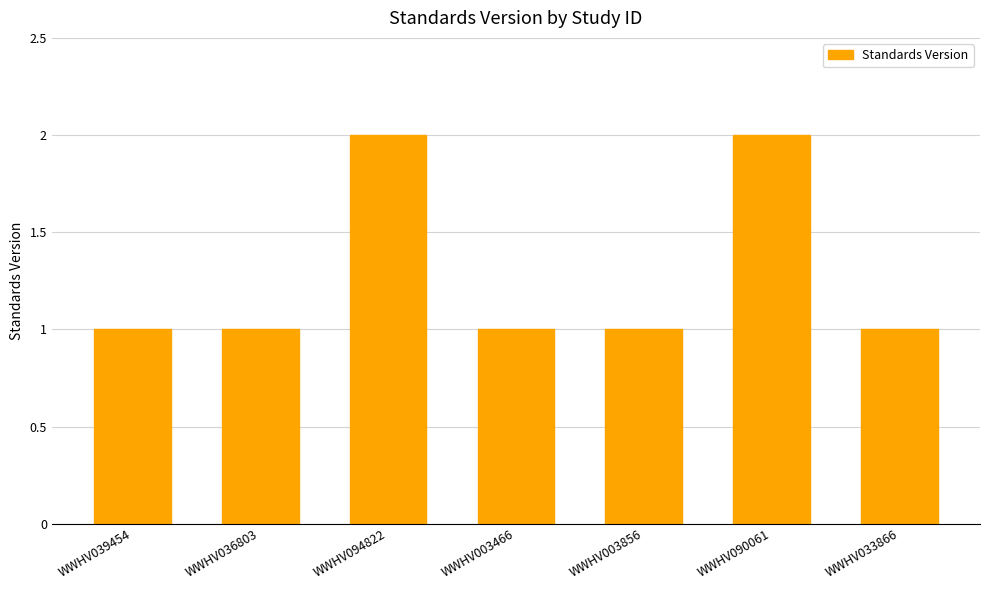

What is the label of the 1st bar from the right?

WWHV033866